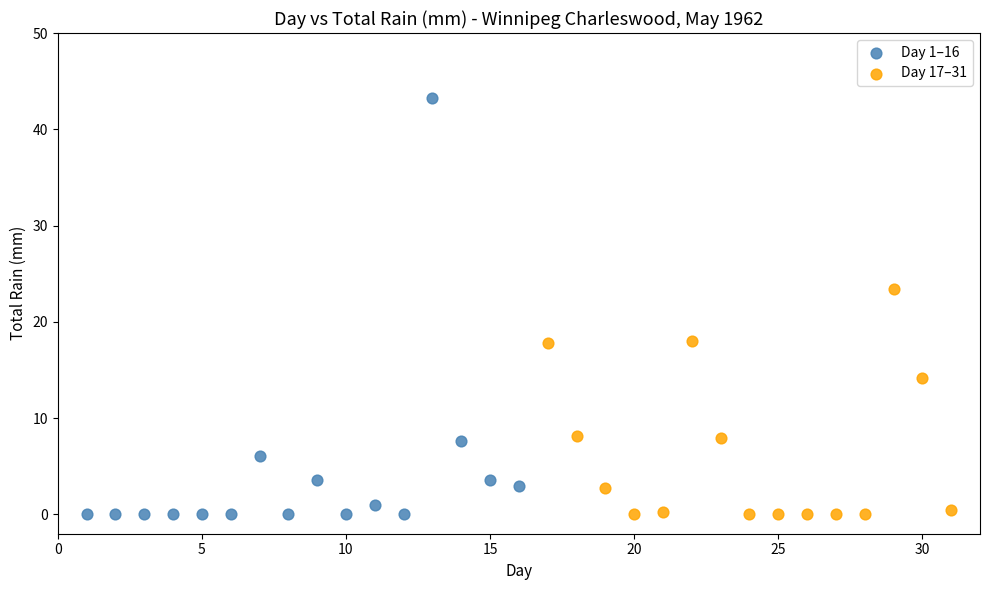

Which series has the largest Y range (max minus min)?

Day 1–16